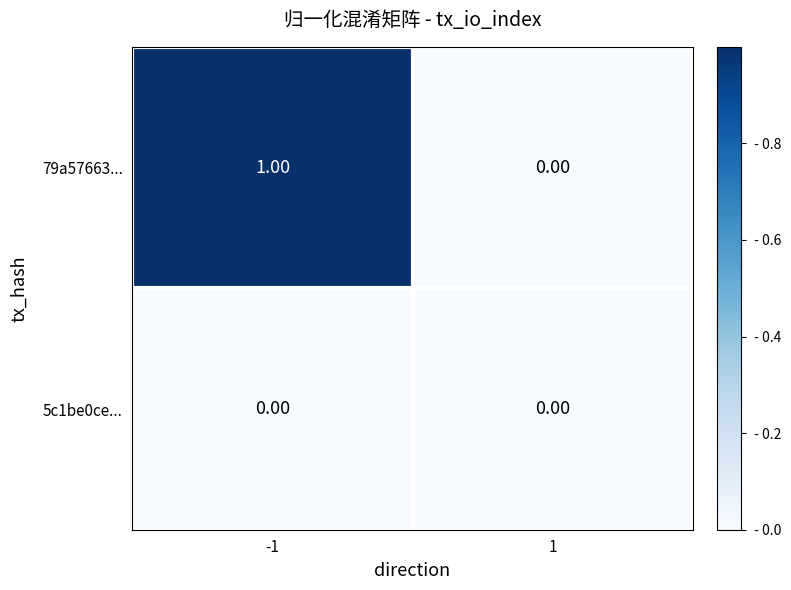

What is the difference between the highest and lowest values at -1?

1